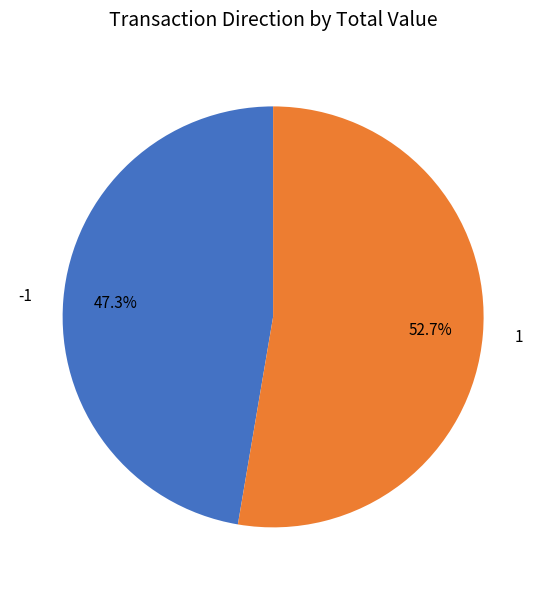

Rank the categories by value from highest to lowest.

1, -1